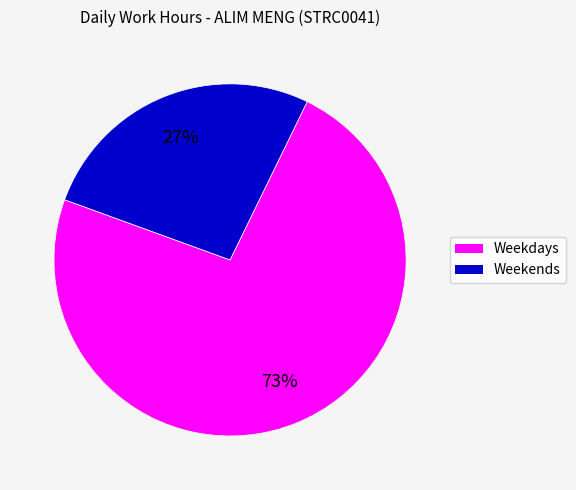

To the nearest percent, what is the average slice percentage?

50%